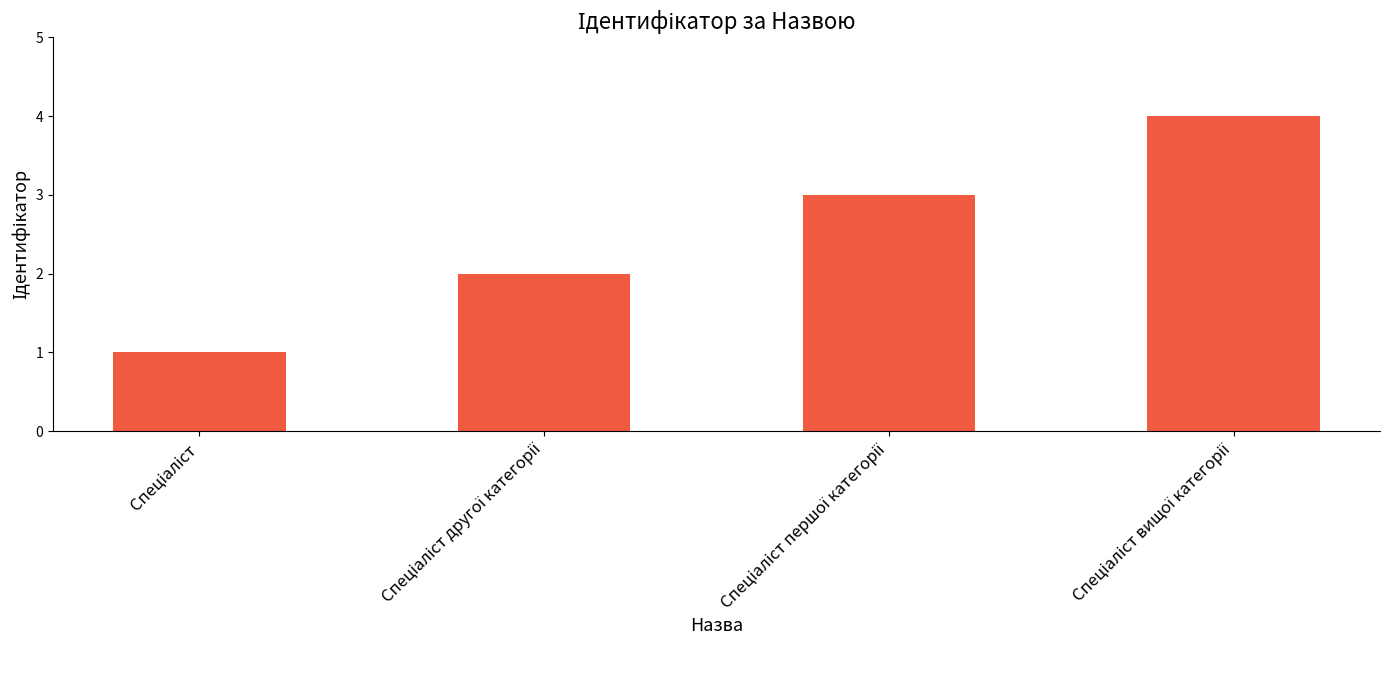

What is the greatest value displayed?

4